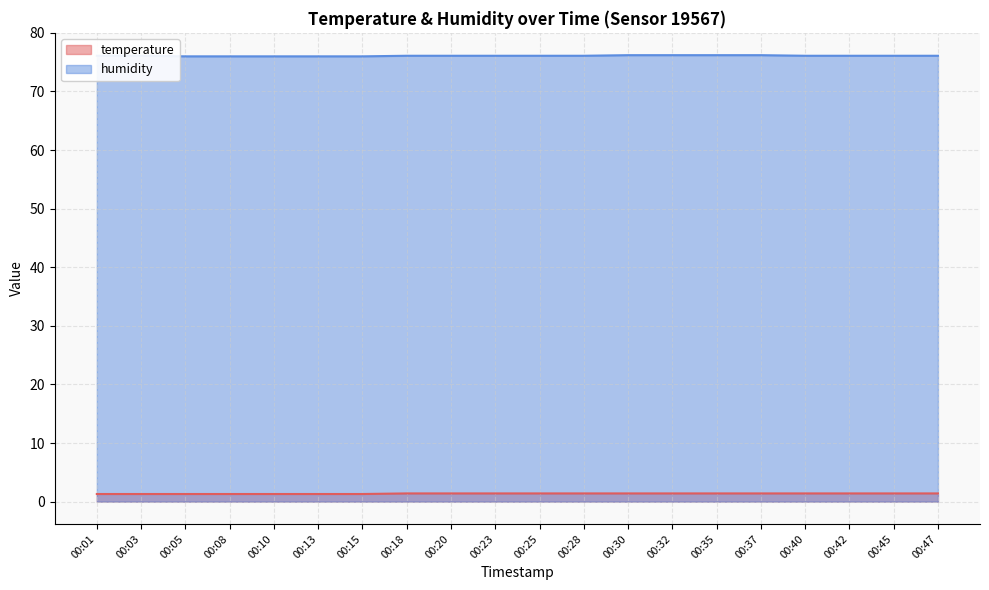

At which label is humidity closest to 76?

00:05